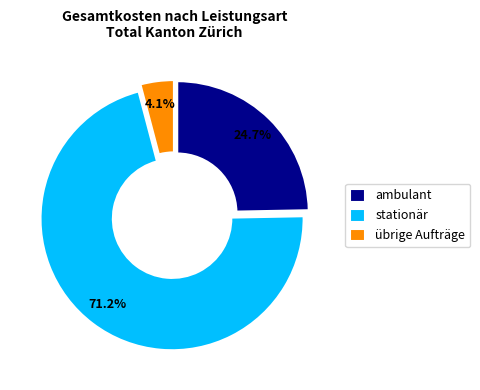

Rank the categories by value from highest to lowest.

stationär, ambulant, übrige Aufträge